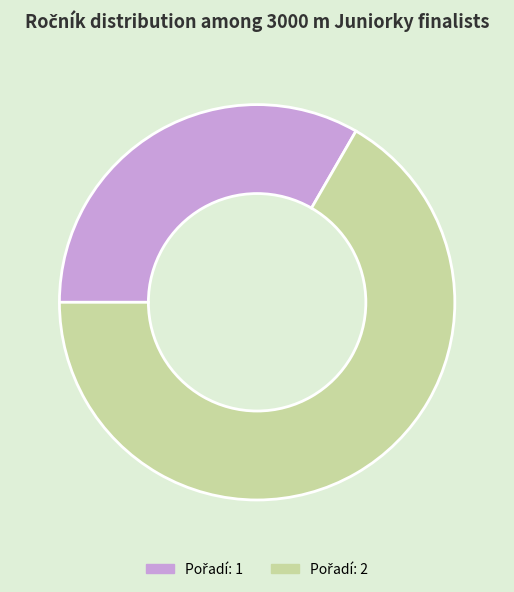

Is there a majority slice in this chart?

Yes